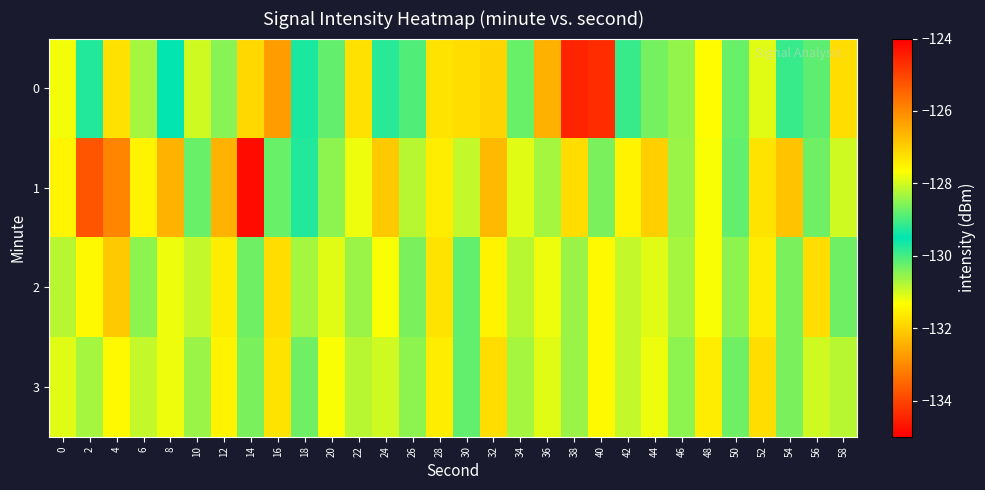

At 52, list the series in order from largest to smallest.

0, 2, 1, 3